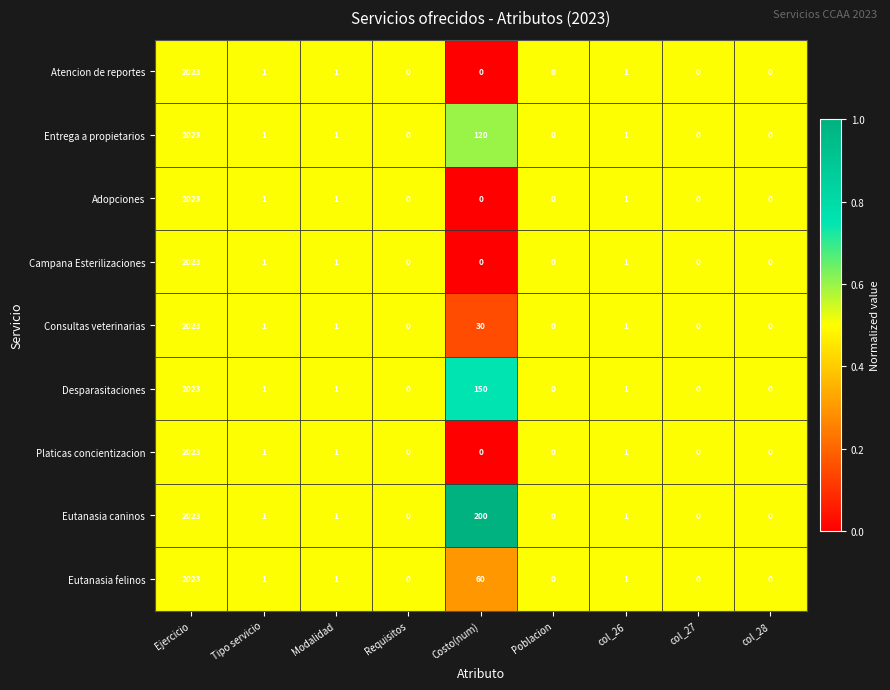

Which category has the highest value across all series?

Ejercicio